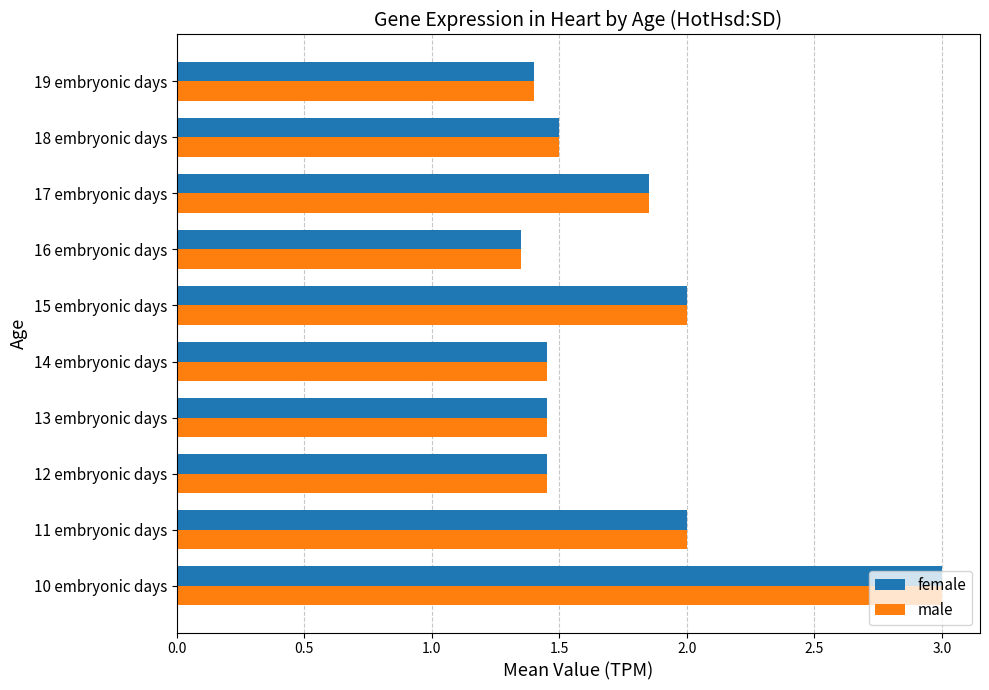

What is the greatest value displayed?

3.0